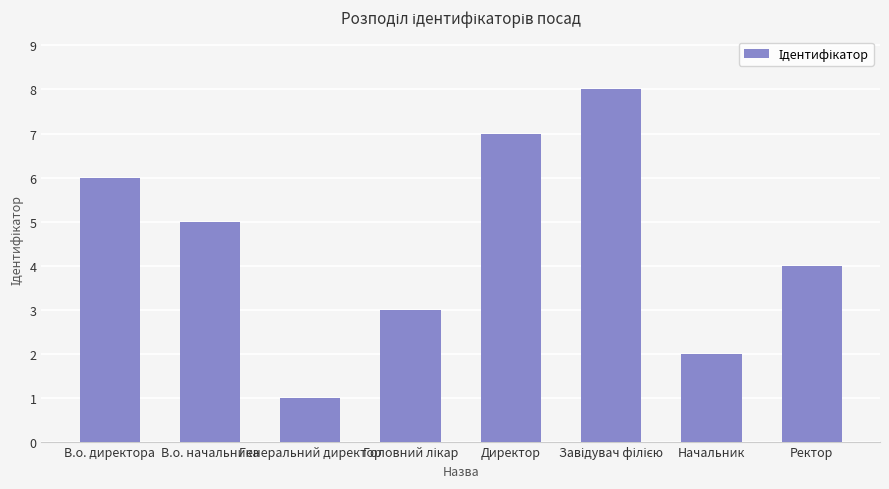

At which label is the value closest to 4?

Ректор